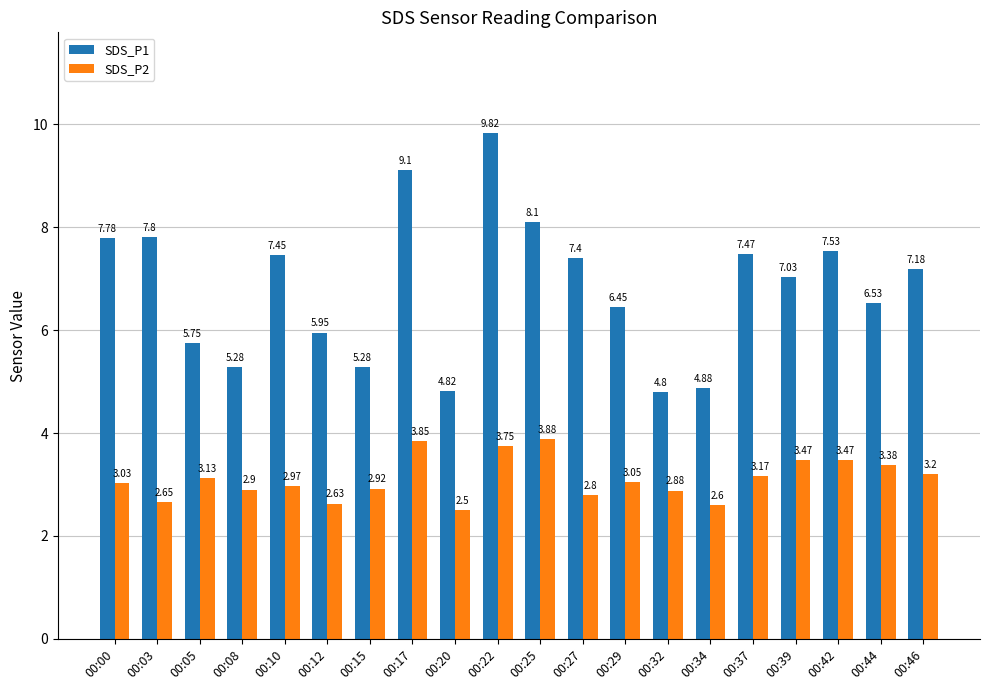

Which series has the widest spread of values?

SDS_P1